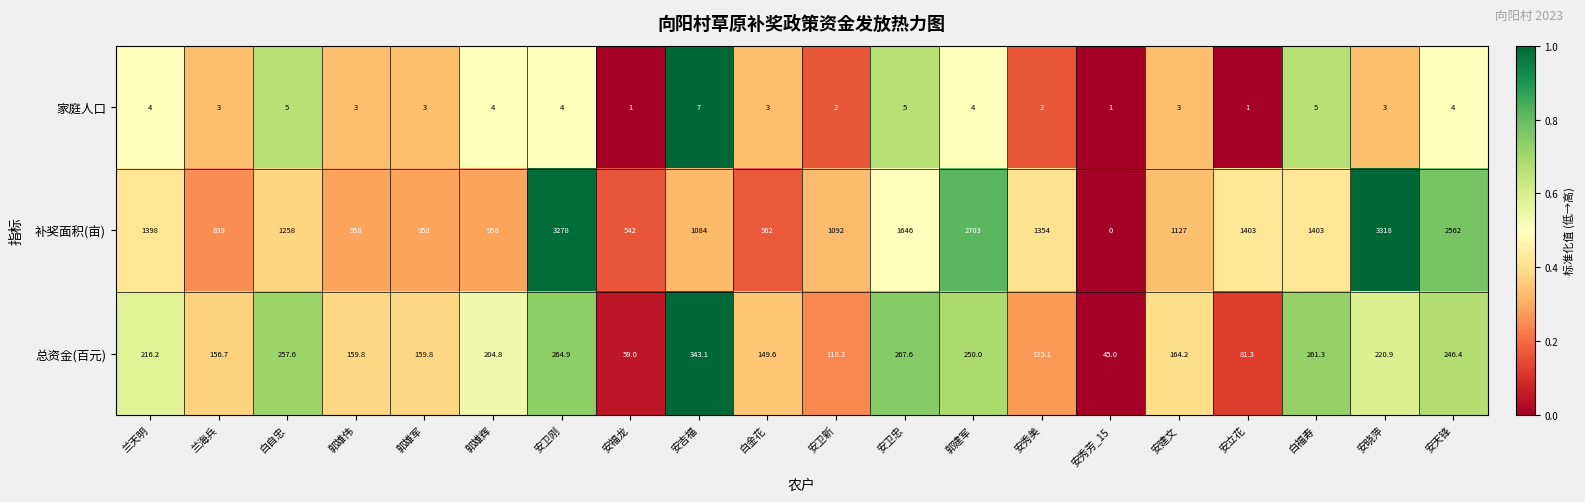

How many series are shown in this chart?

3